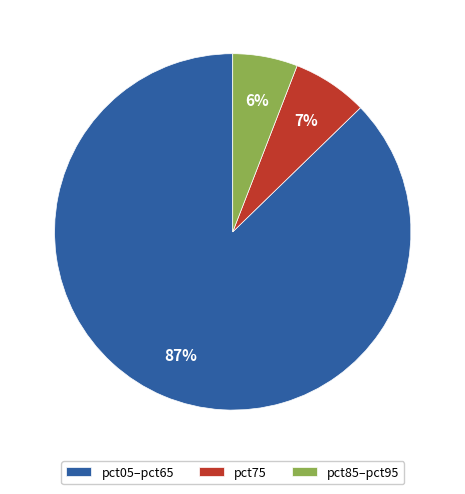

How many slices are in this pie chart?

3